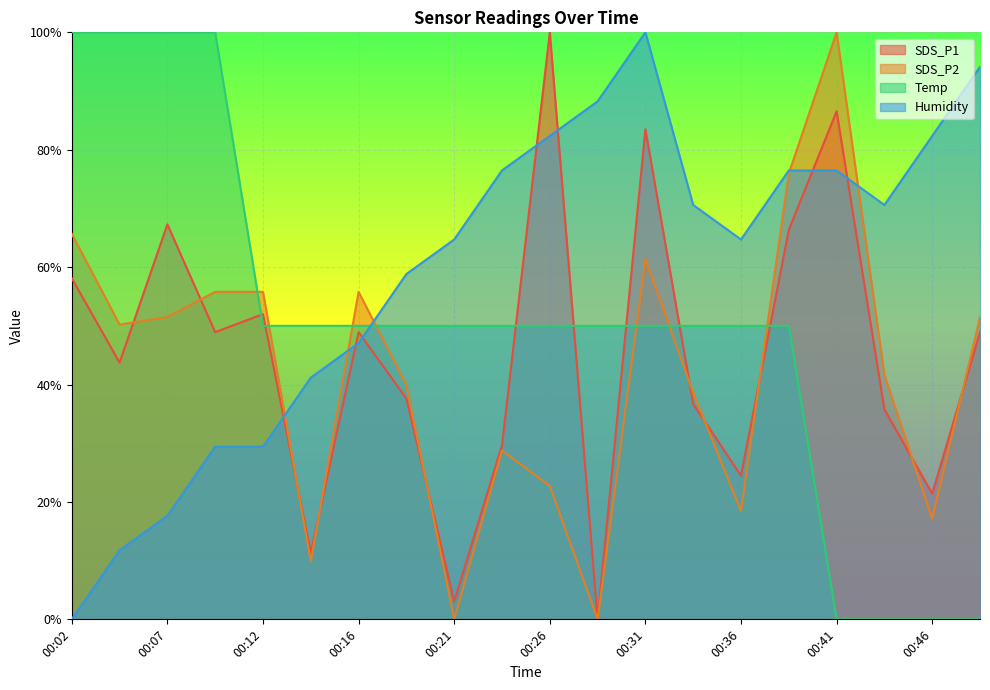

True or false: Humidity and SDS_P2 intersect in this chart.

True